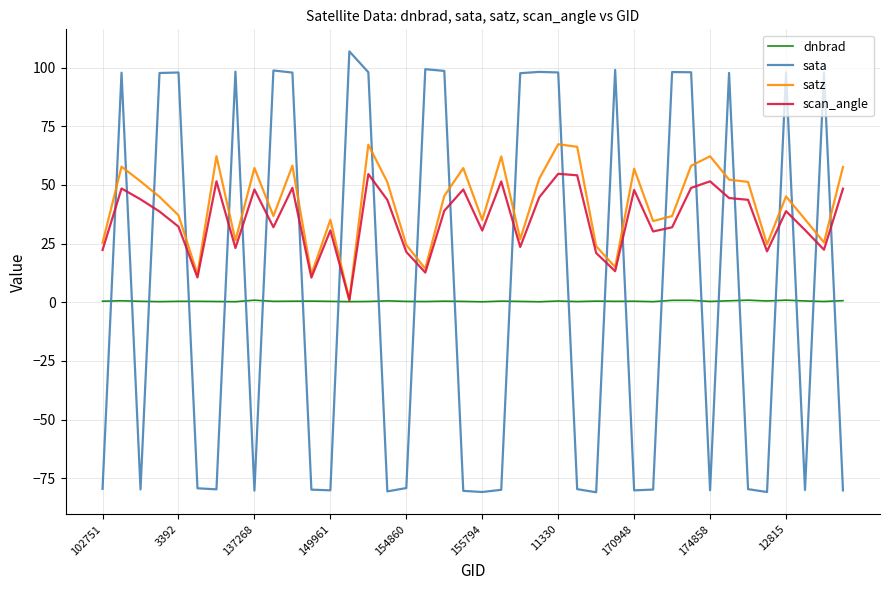

Rank the series by their maximum value, from highest to lowest.

sata, satz, scan_angle, dnbrad